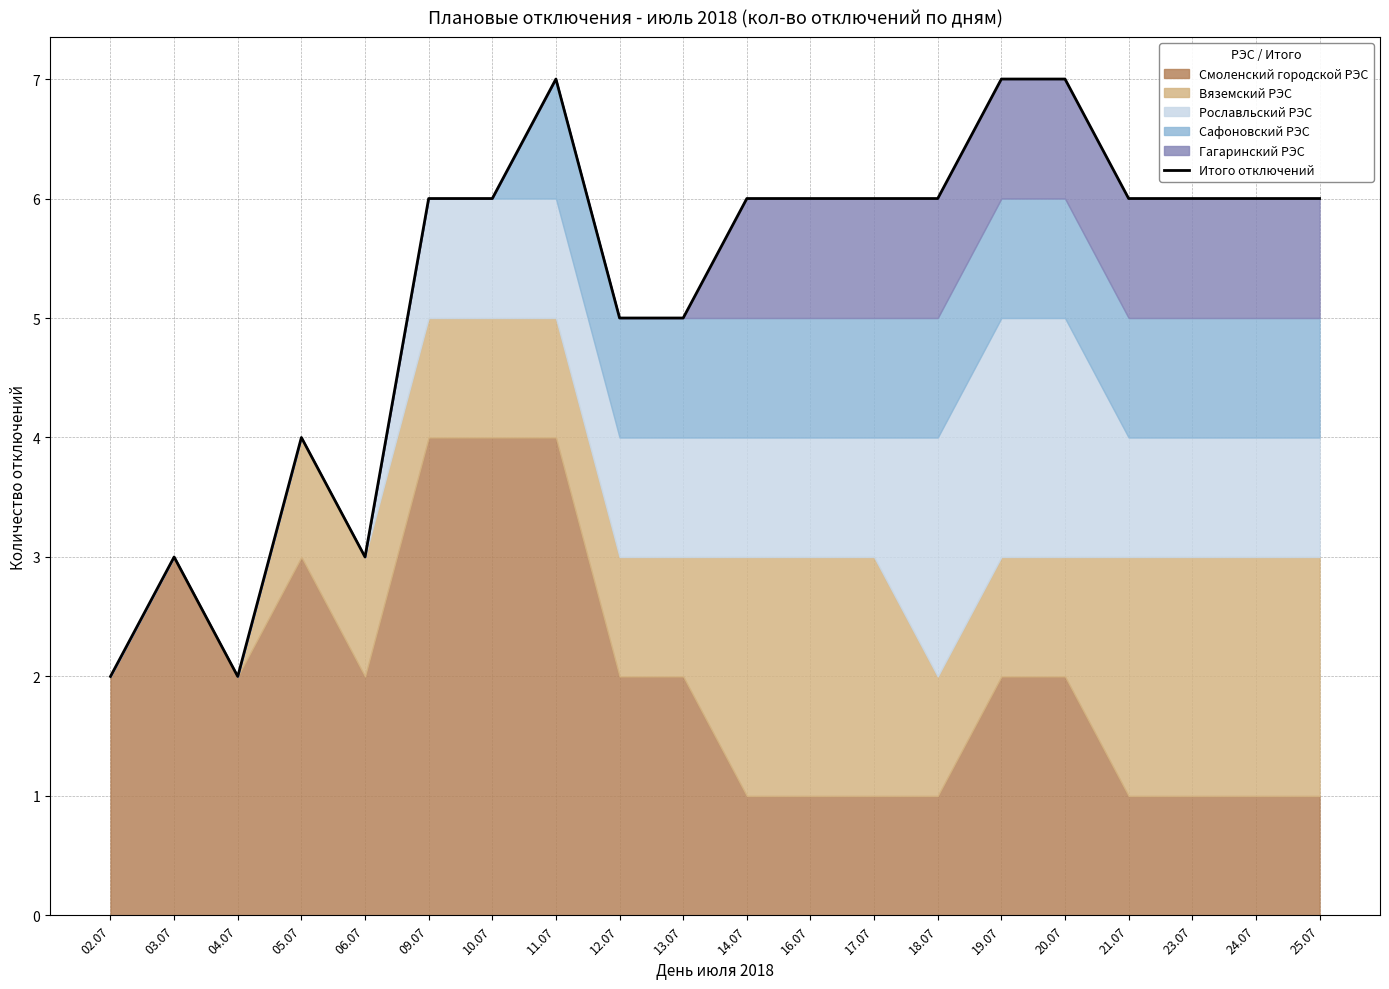

Reading left to right, list all the values displayed in this chart.

2	3	2	4	3	6	6	7	5	5	6	6	6	6	7	7	6	6	6	6